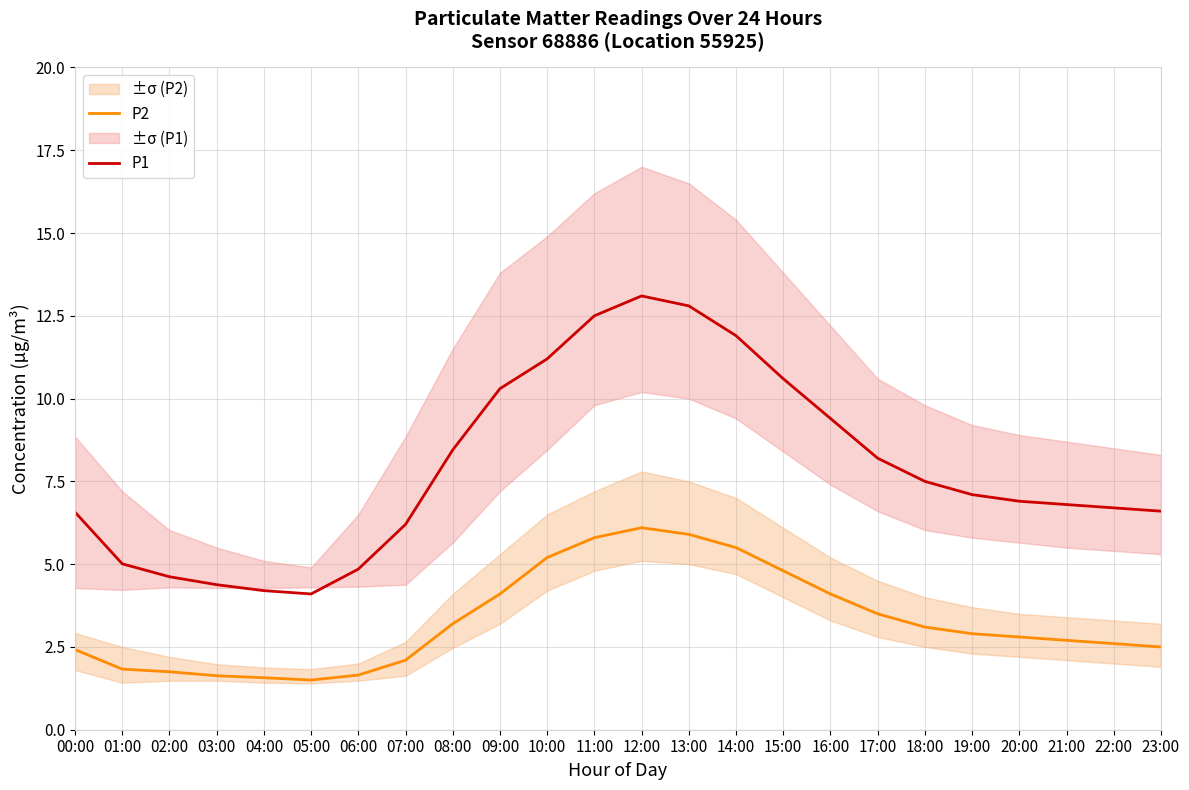

What is the difference between the highest and lowest values at 08:00?

5.2